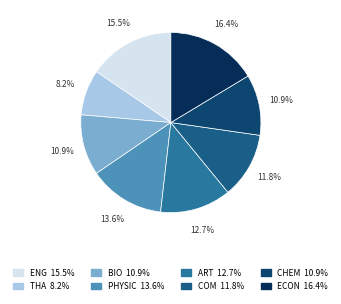

Is there a majority slice in this chart?

No